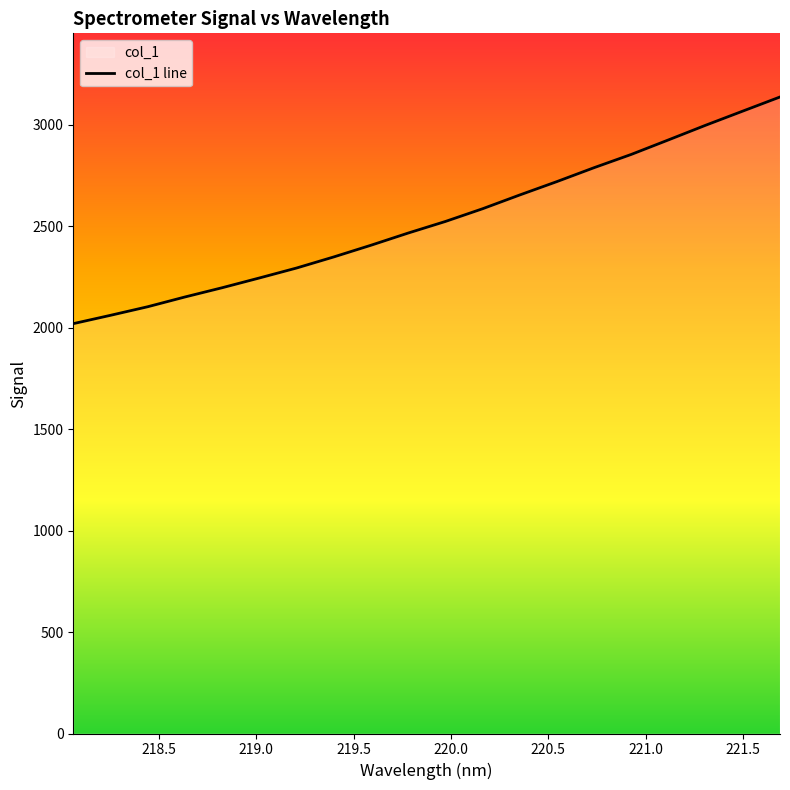

What is the difference between the maximum and minimum values?

1117.2